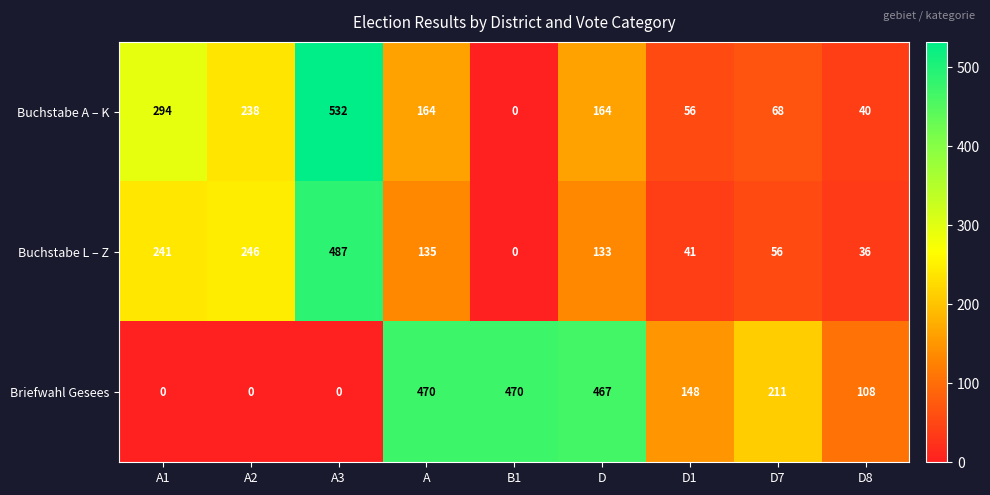

What is the sum of the Buchstabe A – K values at B1 and D1?

56